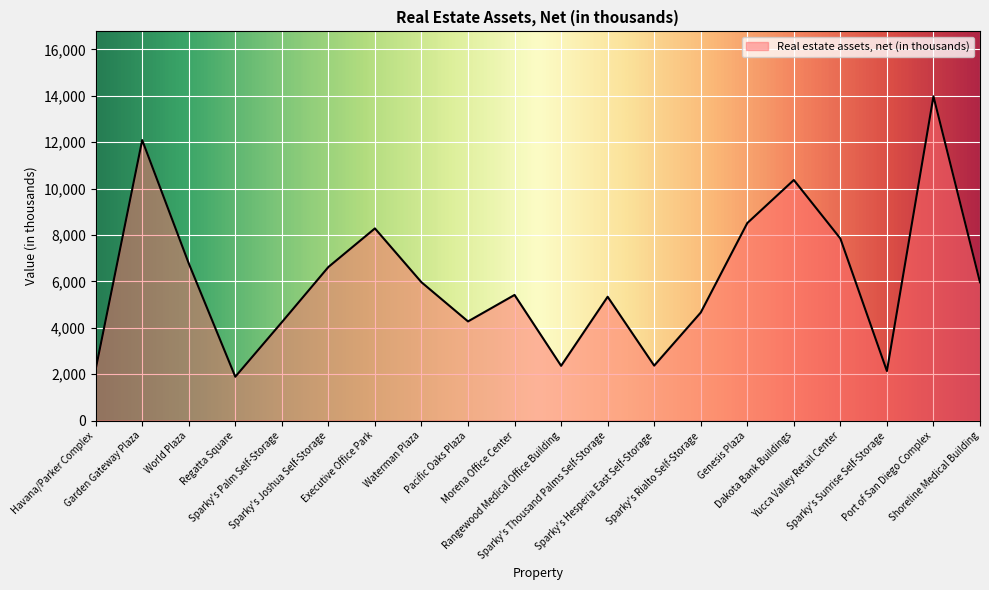

What is the greatest value displayed?

13979